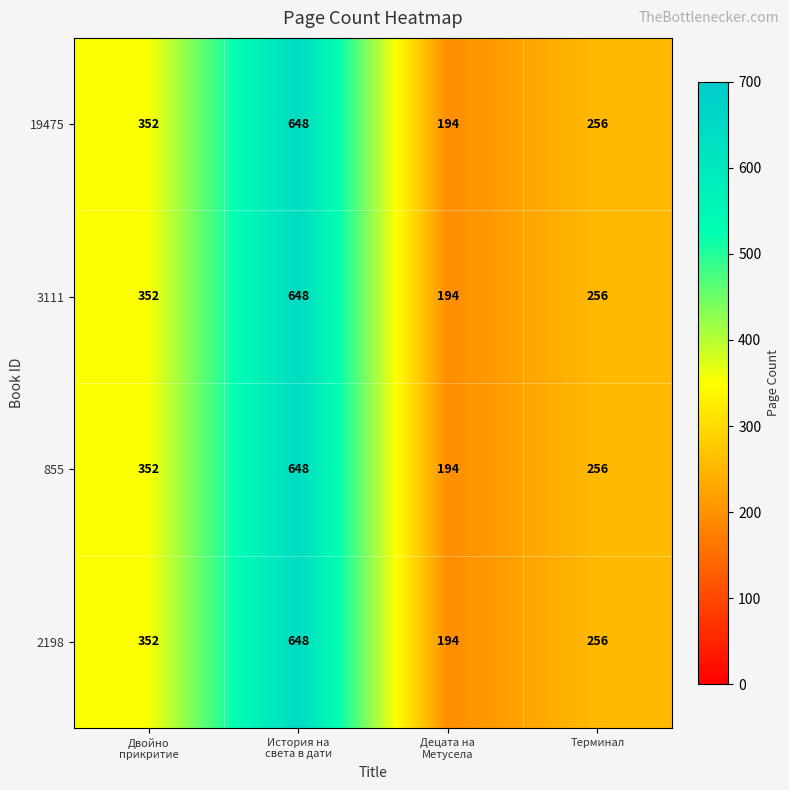

What is the difference between the maximum and second lowest values in the 19475 series?

392